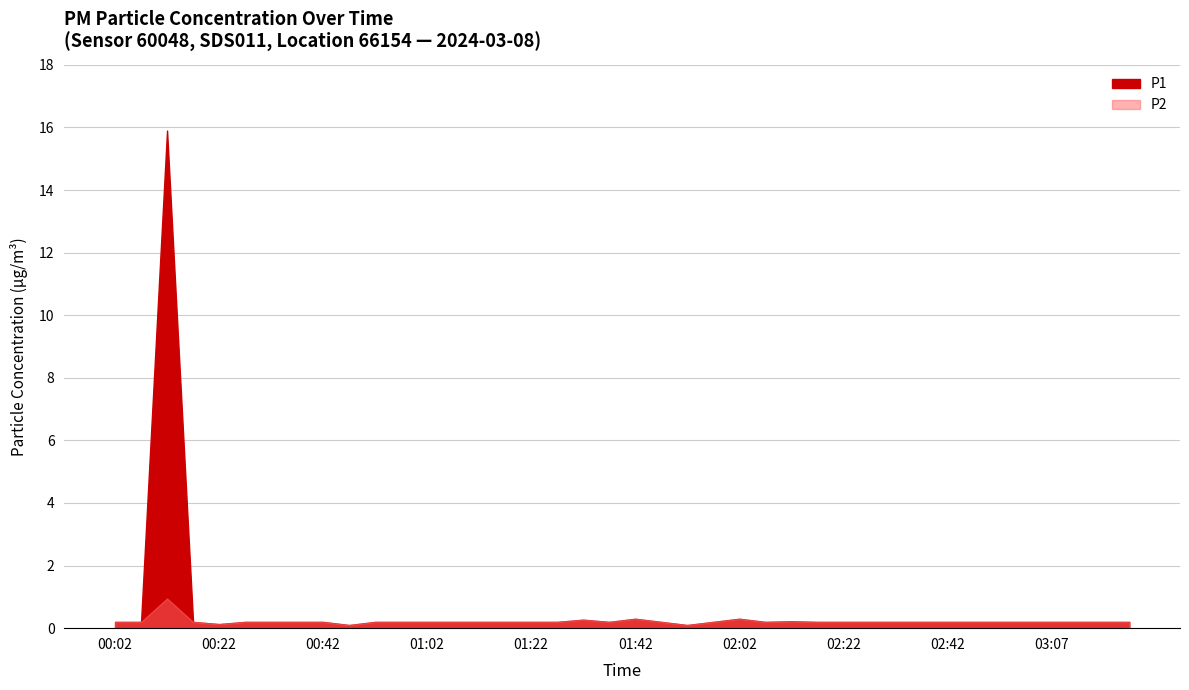

True or false: P1 and P2 intersect in this chart.

False